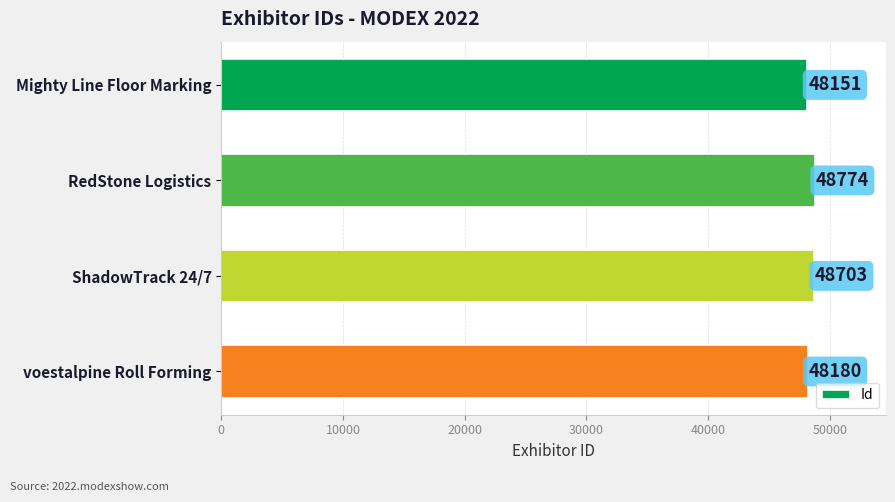

Reading top to bottom, extract all data points from this chart.

Mighty Line Floor Marking=48151	RedStone Logistics=48774	ShadowTrack 24/7=48703	voestalpine Roll Forming=48180